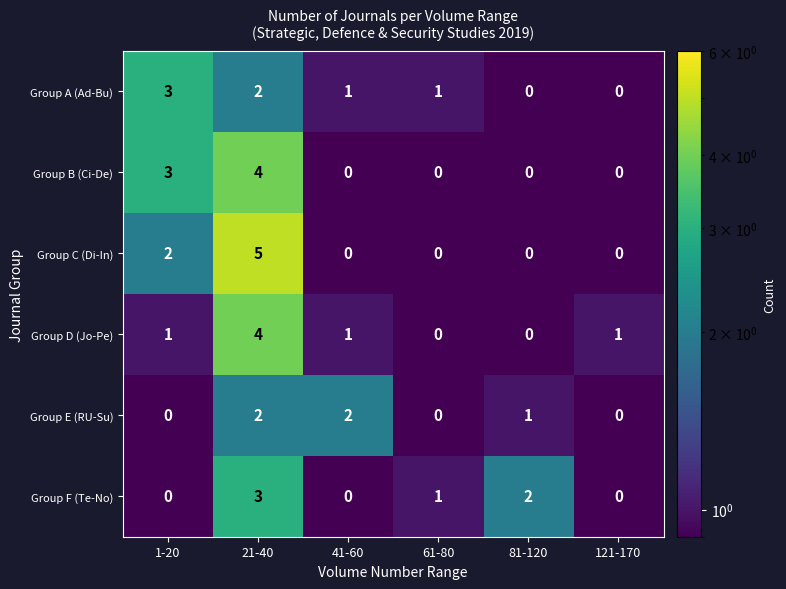

The Group C (Di-In) series shows -2 at 61-80. True or false?

False